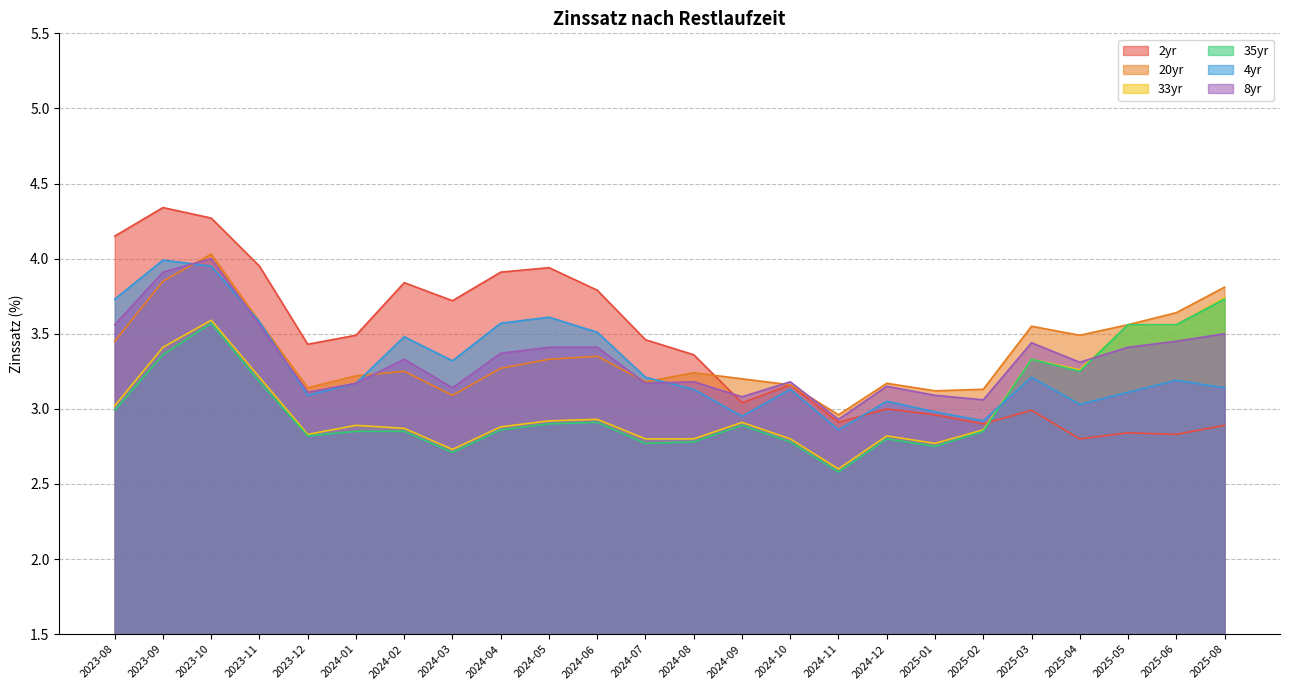

Is it true that 20yr equals 1.5 at 2024-06?

False